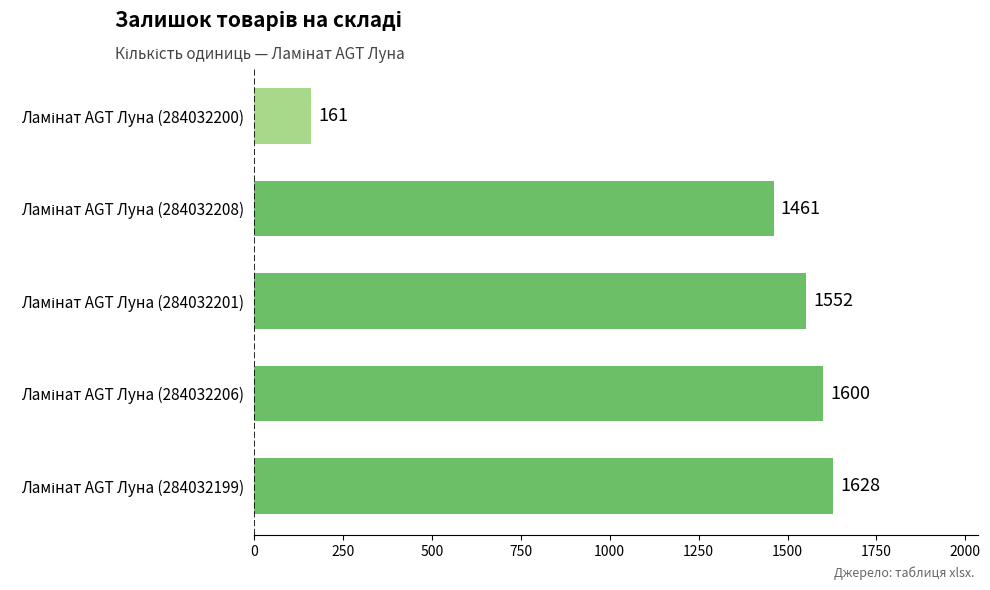

What is the sum of all values?

6402